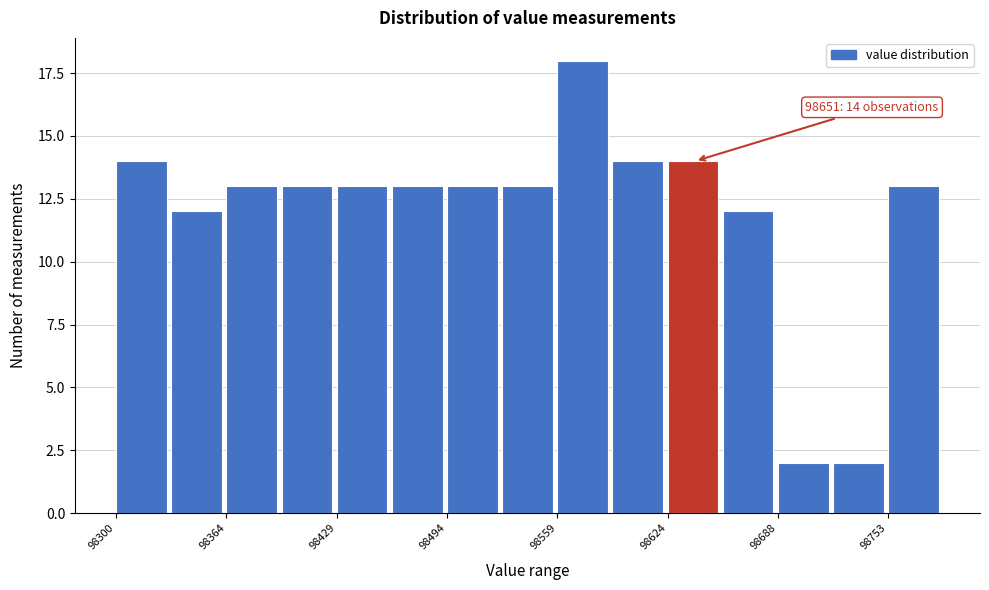

Read against the x-axis, roughly where is the centre of the tallest bar?

98570